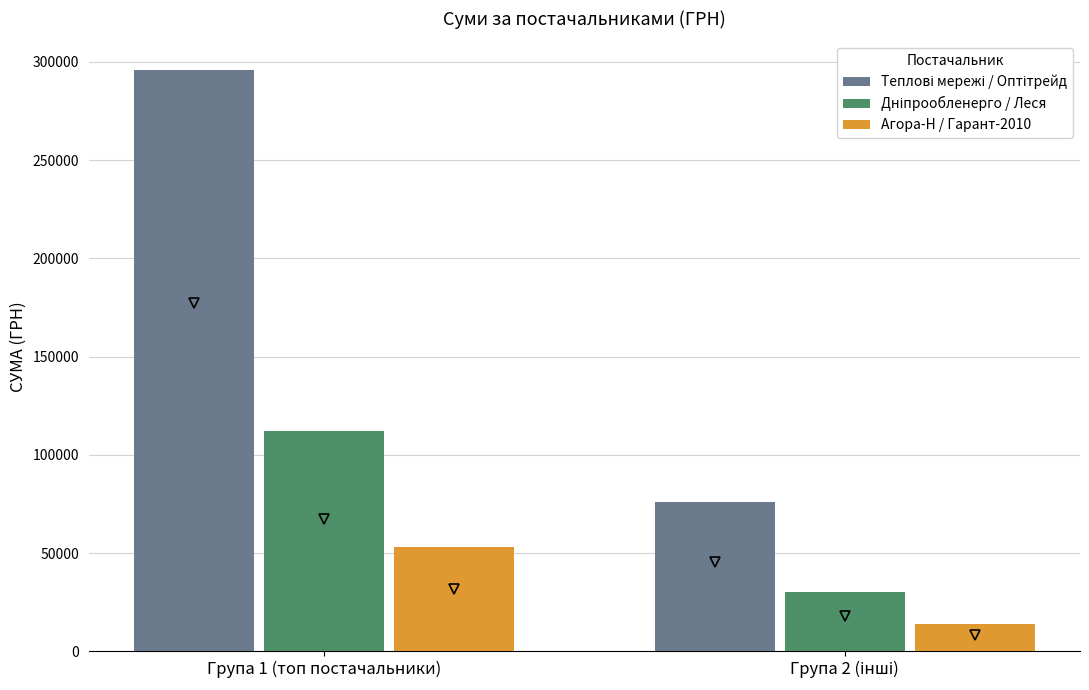

What is the greatest value displayed?

295638.6